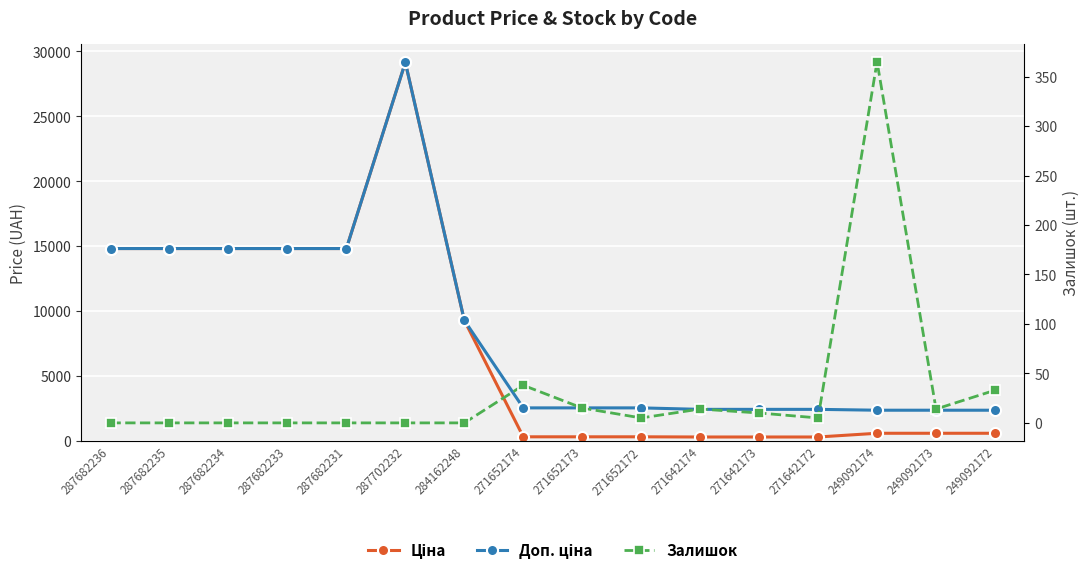

Which label corresponds to the largest value in the chart?

287702232